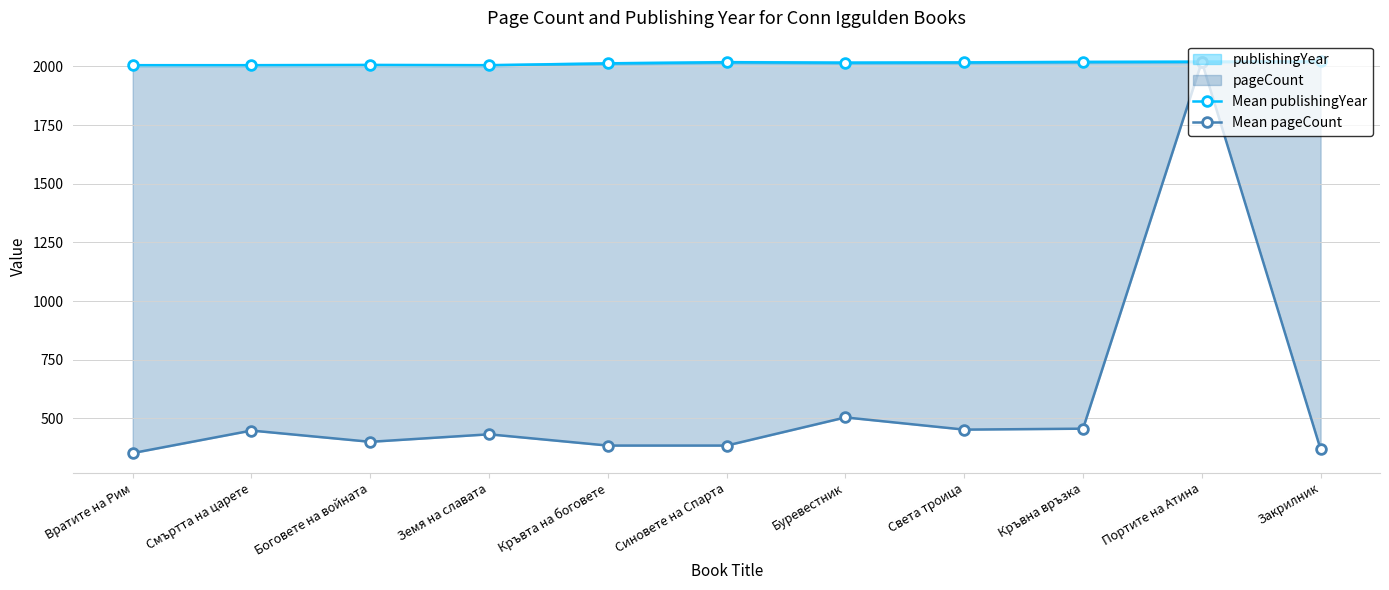

What is the label of the 8th point from the right?

Земя на славата